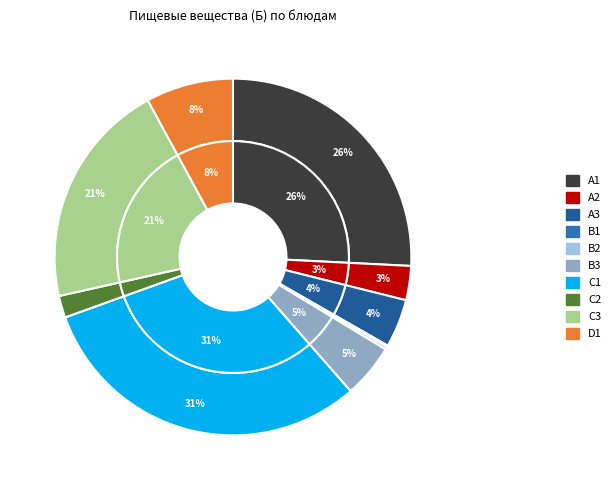

Is it true that Суп картофельный is 5% of the pie?

True